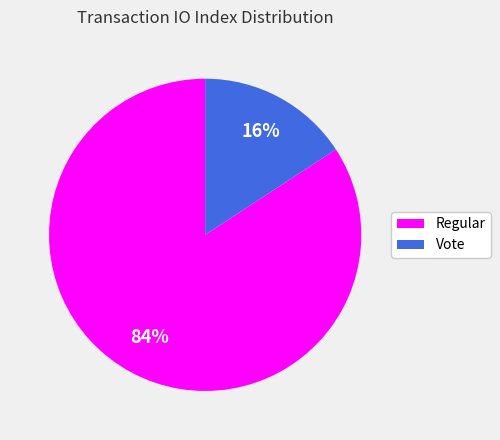

To the nearest percent, what portion does Regular represent?

84%